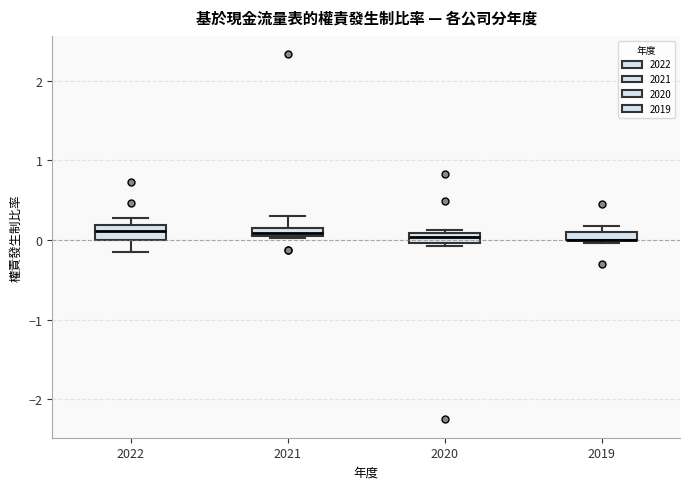

Where does the lower whisker of the box at x = 2022 end on the y-axis? The values are not printed on the chart, so give them approximately, as read against the axis.

-0.2